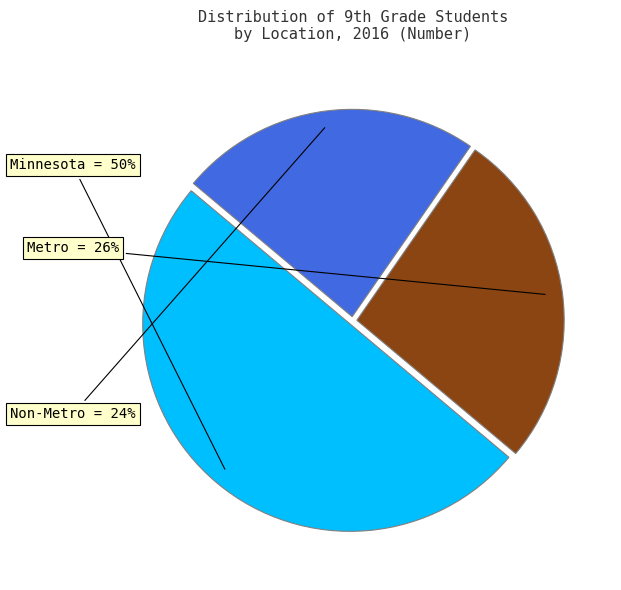

Is the sum of Minnesota and Metro greater than half?

Yes